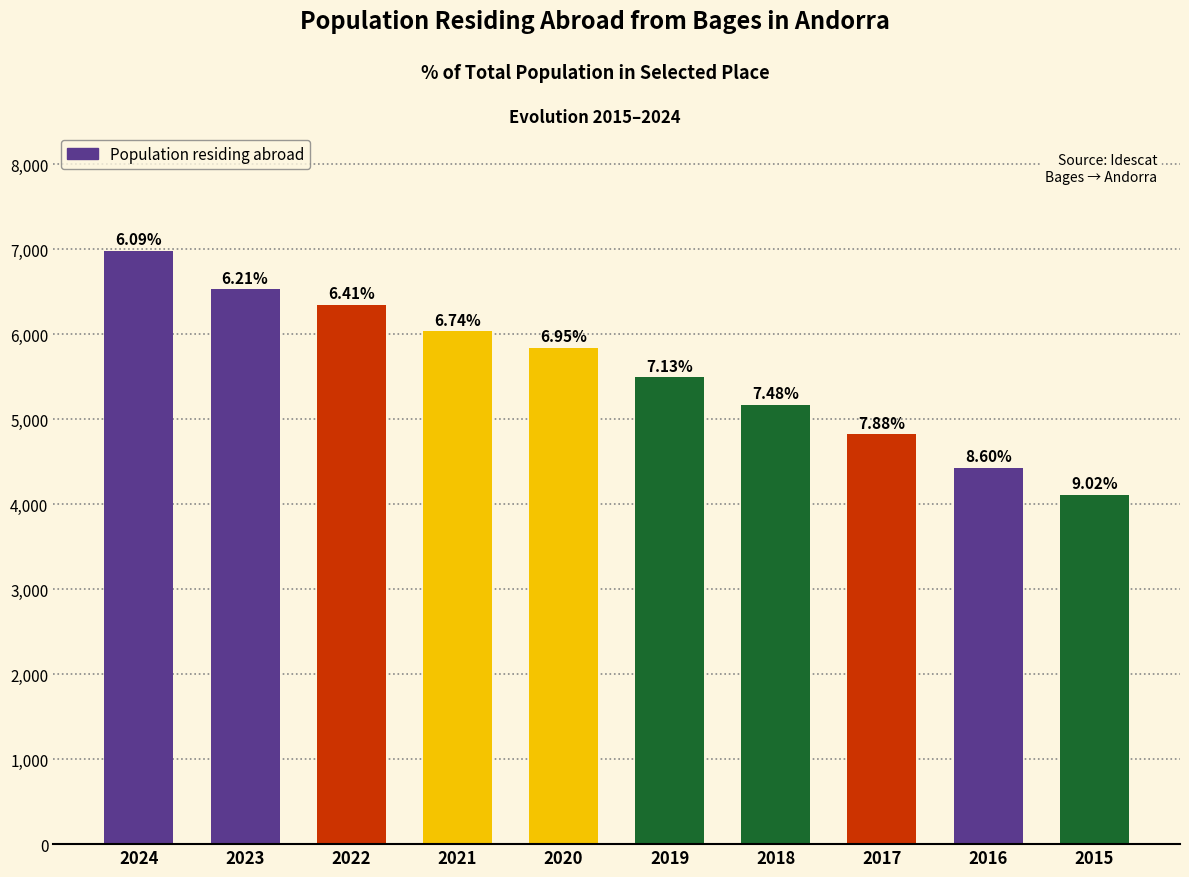

Does the chart contain any negative values?

No